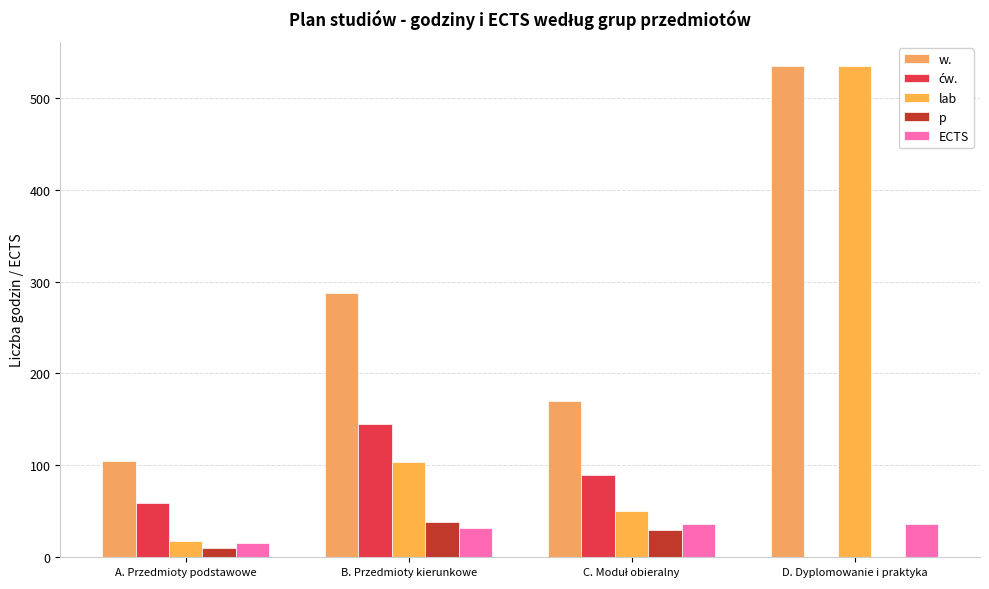

How many data points does each series have?

4